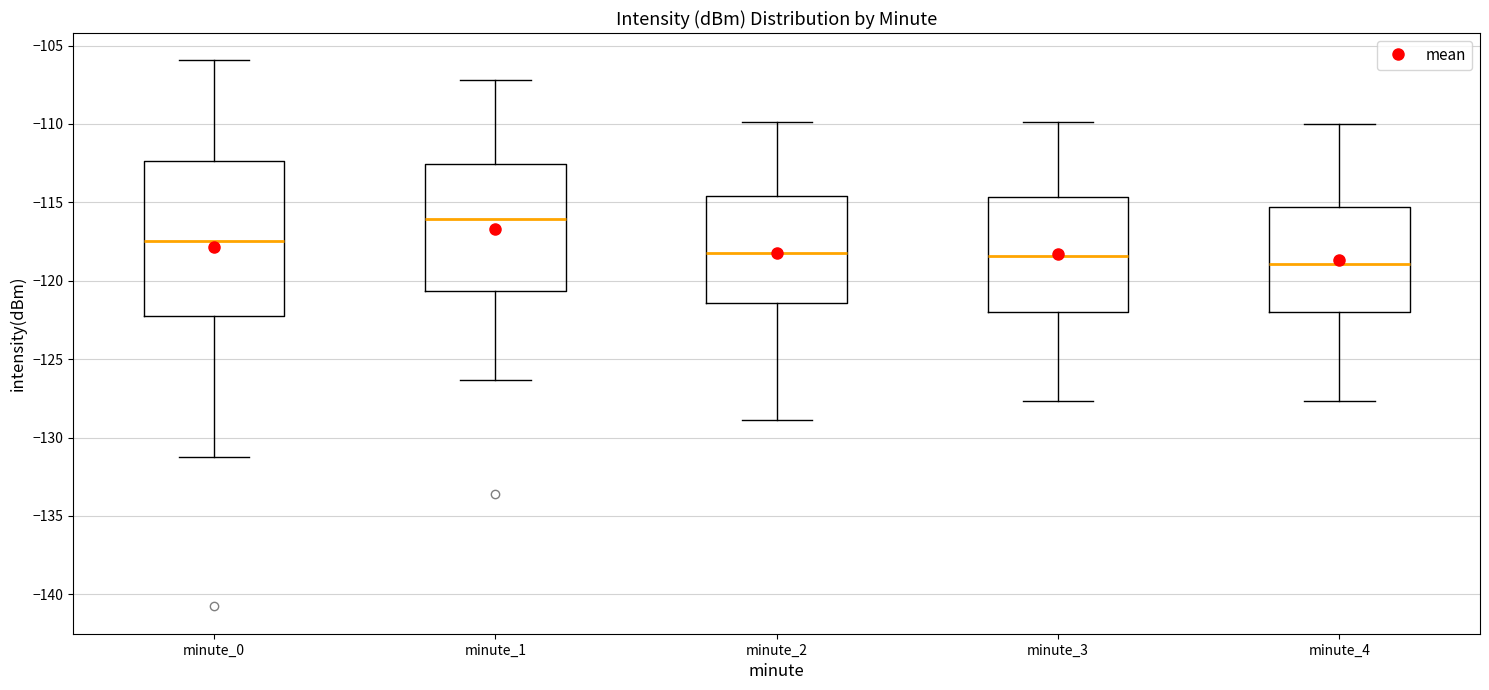

Reading left to right, read every box against the y-axis: the position of its median line, the range the box covers, and the ends of its whiskers. The values are not printed on the chart, so give them approximately, as read against the axis.

minute_0: median -117.5, box -122.0 to -112.5, whiskers -131.0 to -106.0
minute_1: median -116.0, box -120.5 to -112.5, whiskers -126.5 to -107.0
minute_2: median -118.0, box -121.5 to -114.5, whiskers -129.0 to -110.0
minute_3: median -118.5, box -122.0 to -114.5, whiskers -127.5 to -110.0
minute_4: median -119.0, box -122.0 to -115.5, whiskers -127.5 to -110.0